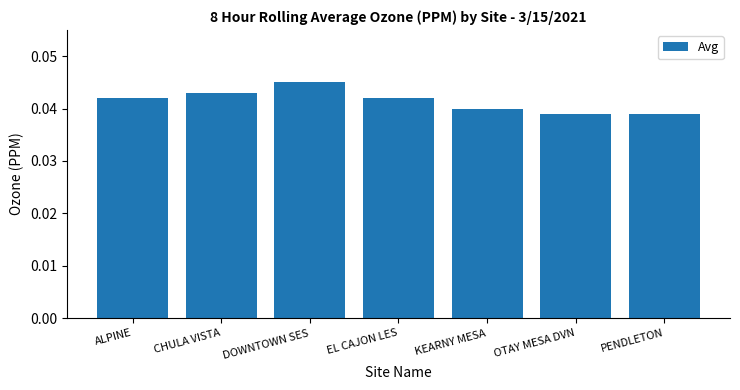

What is the label of the 4th bar from the left?

EL CAJON LES